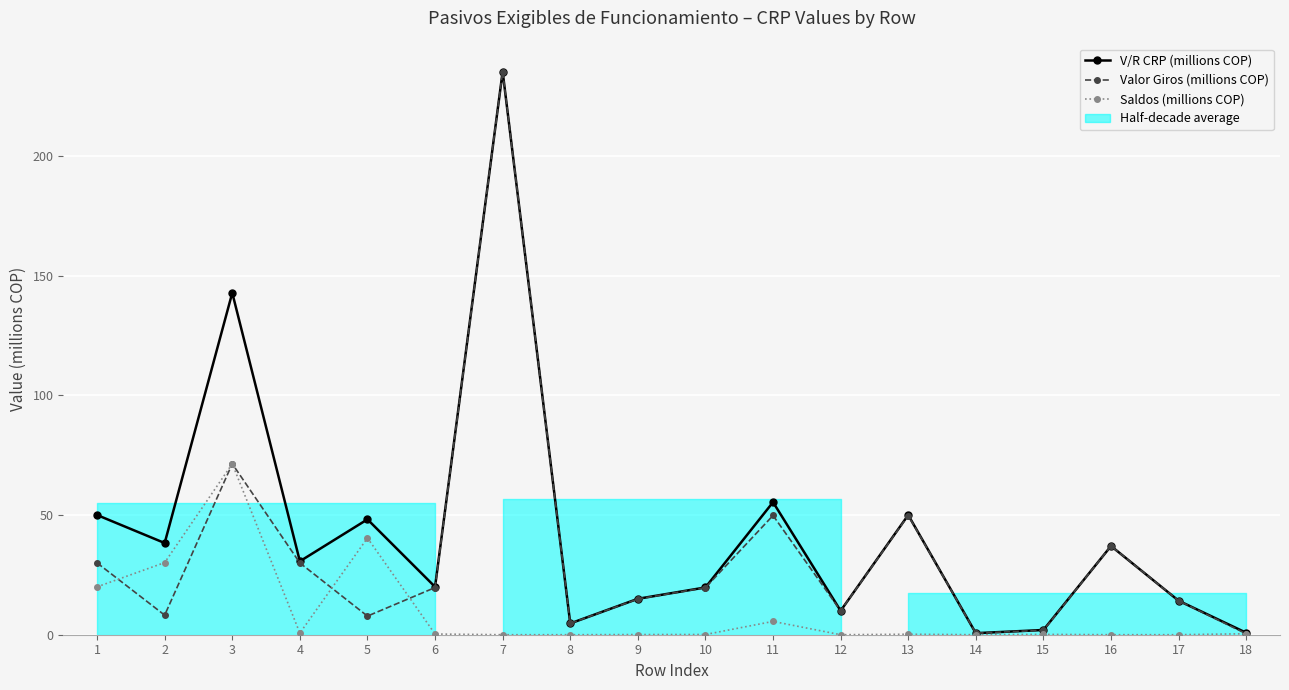

What is the maximum value for Saldos (millions COP)?

71.4